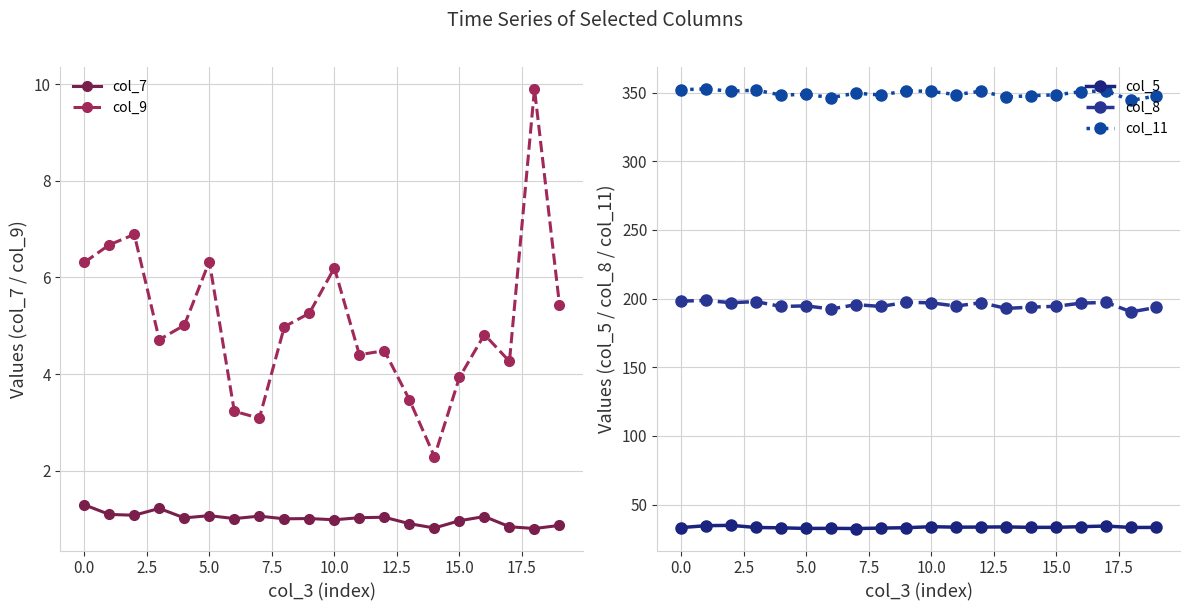

How many lines are shown in the chart?

5